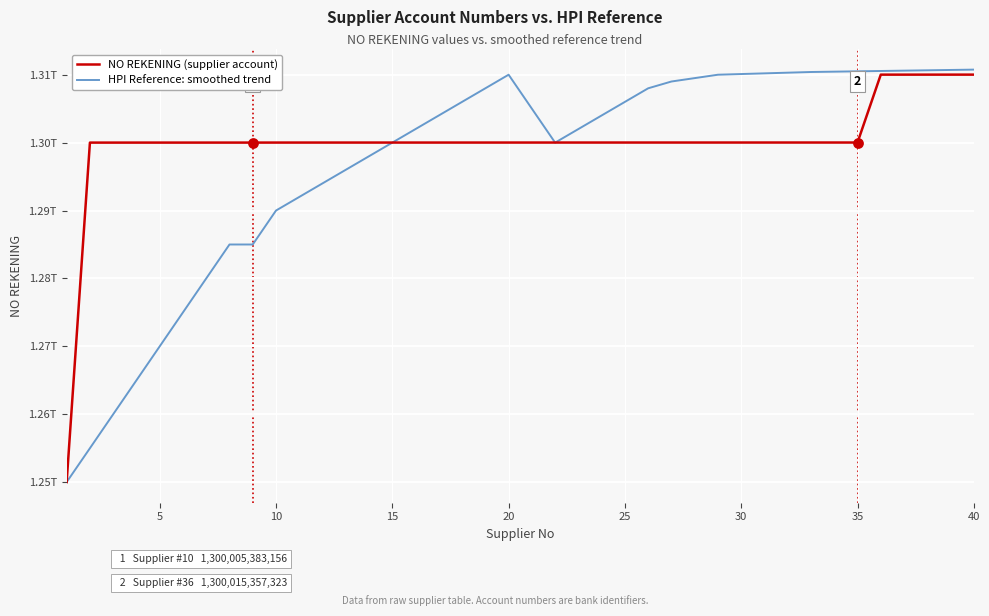

At which category is the sum across all series the highest?

40